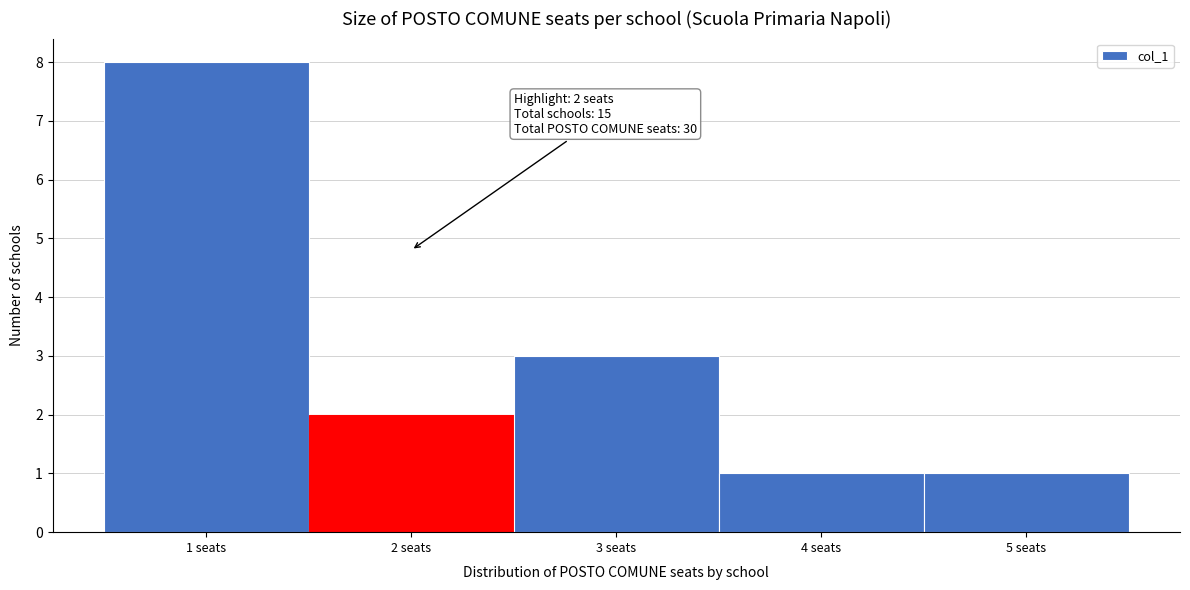

Which range on the x-axis has the tallest bar?

0.5 to 1.5